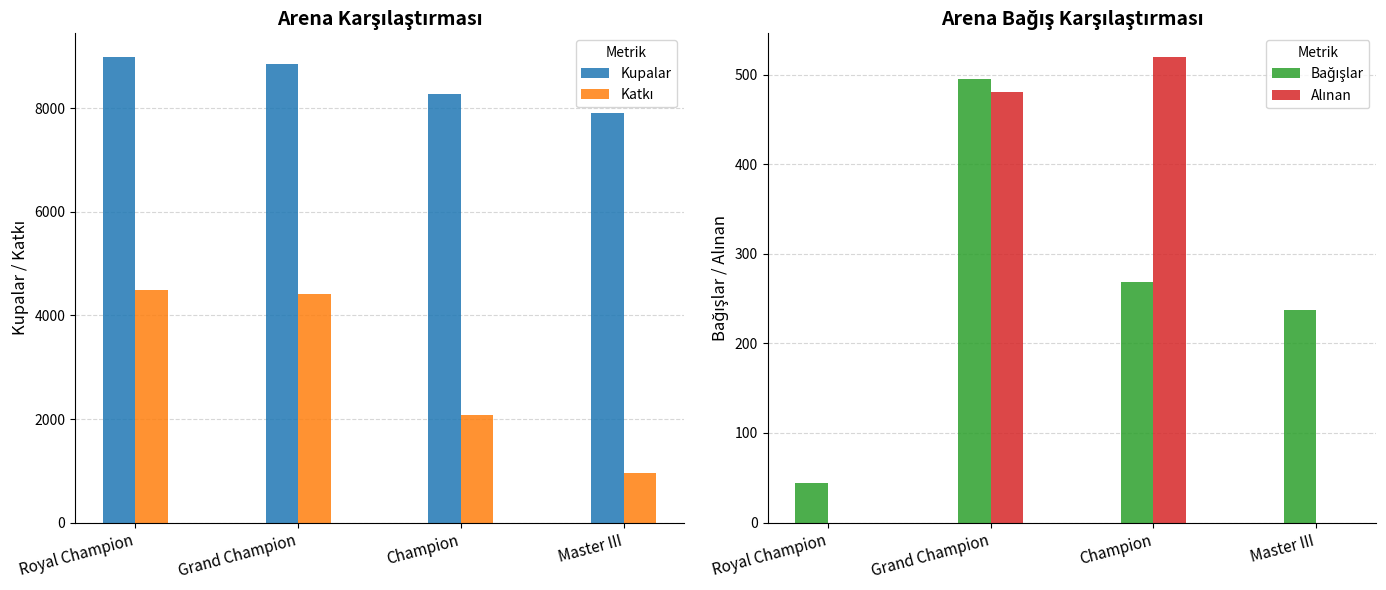

Between Grand Champion and Master III, which series saw the biggest shift?

Katkı